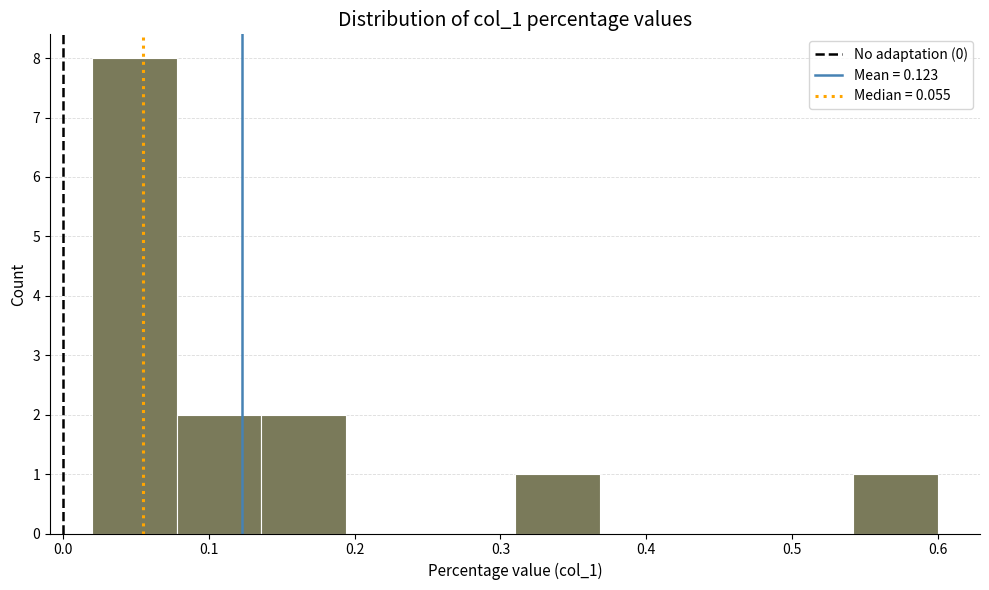

What is the height of the bar covering 0.310 to 0.368 on the x-axis? Neither the bar edges nor the heights are printed on the chart, so give them approximately, as read against the axes.

1